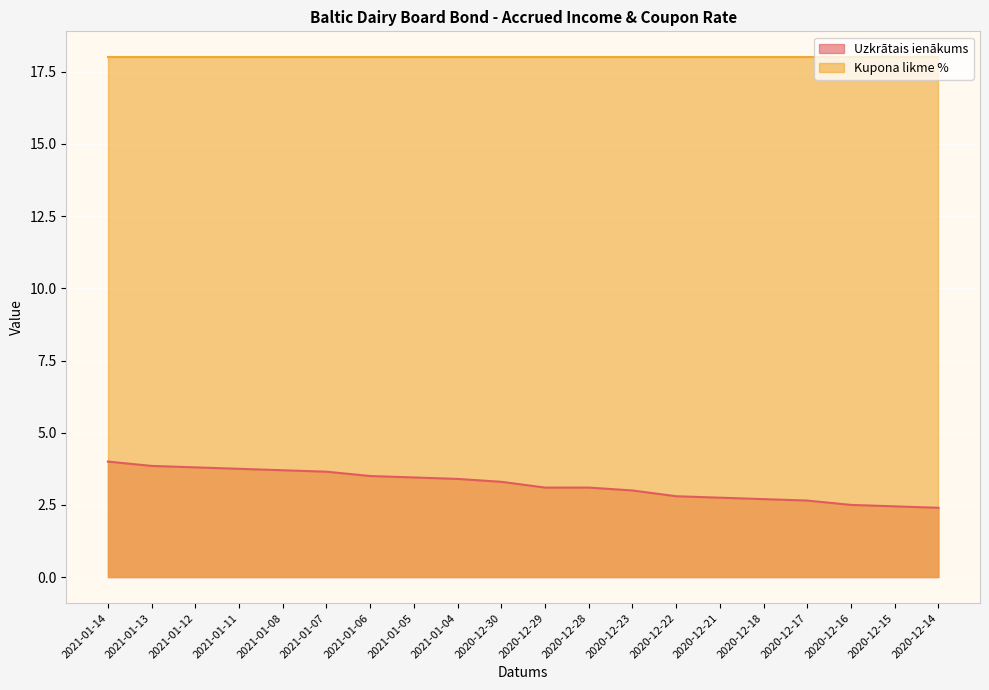

Reading left to right, list all the values displayed in this chart.

4.0	3.9	3.8	3.8	3.7	3.6	3.5	3.5	3.4	3.3	3.1	3.1	3.0	2.8	2.8	2.7	2.6	2.5	2.5	2.4